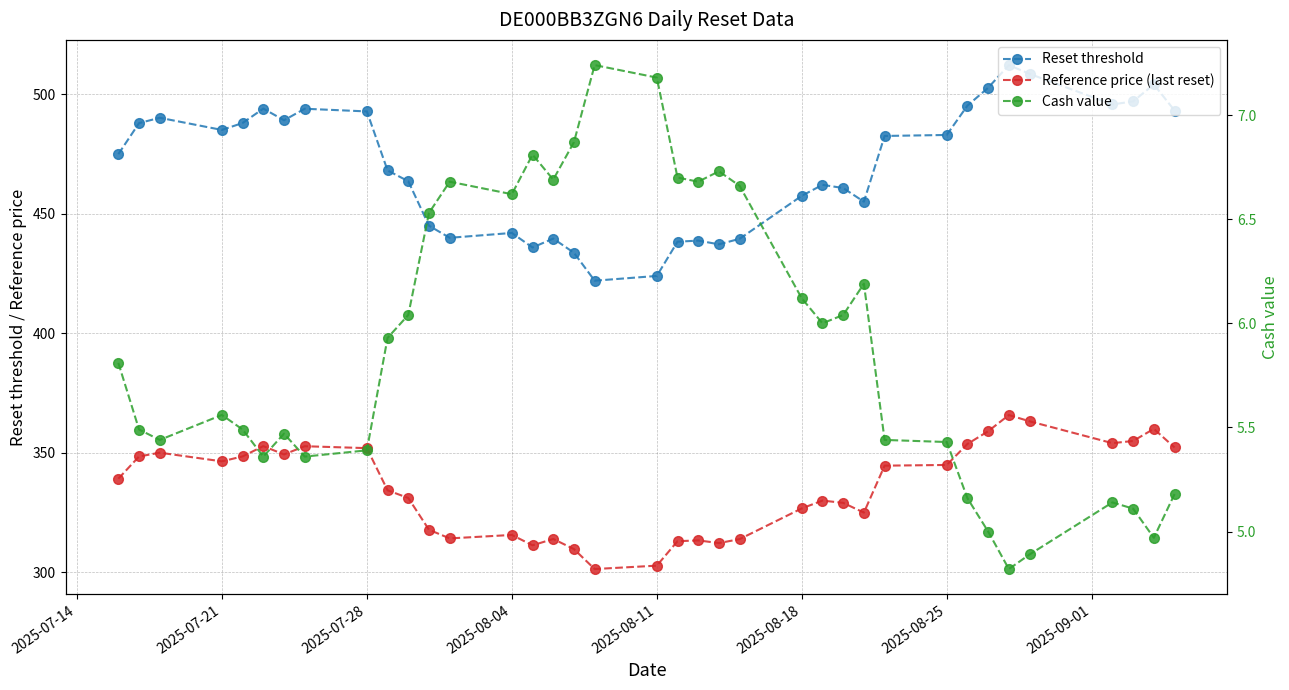

How many series are shown in this chart?

3